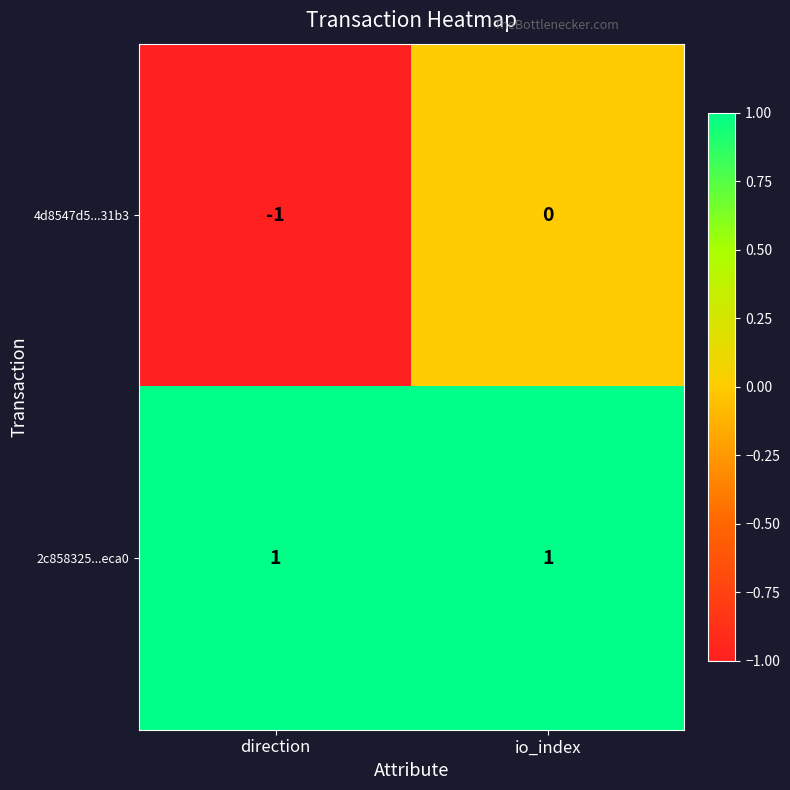

Which series has the largest total across all categories?

2c858325...eca0